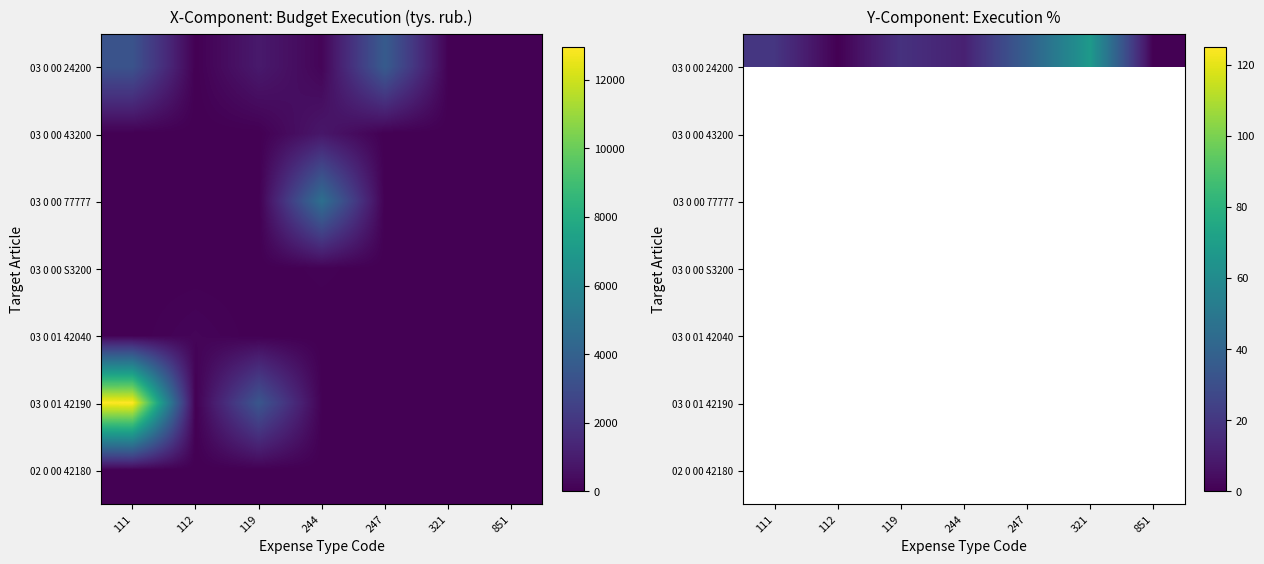

Which series has the largest total across all categories?

03 0 00 24200